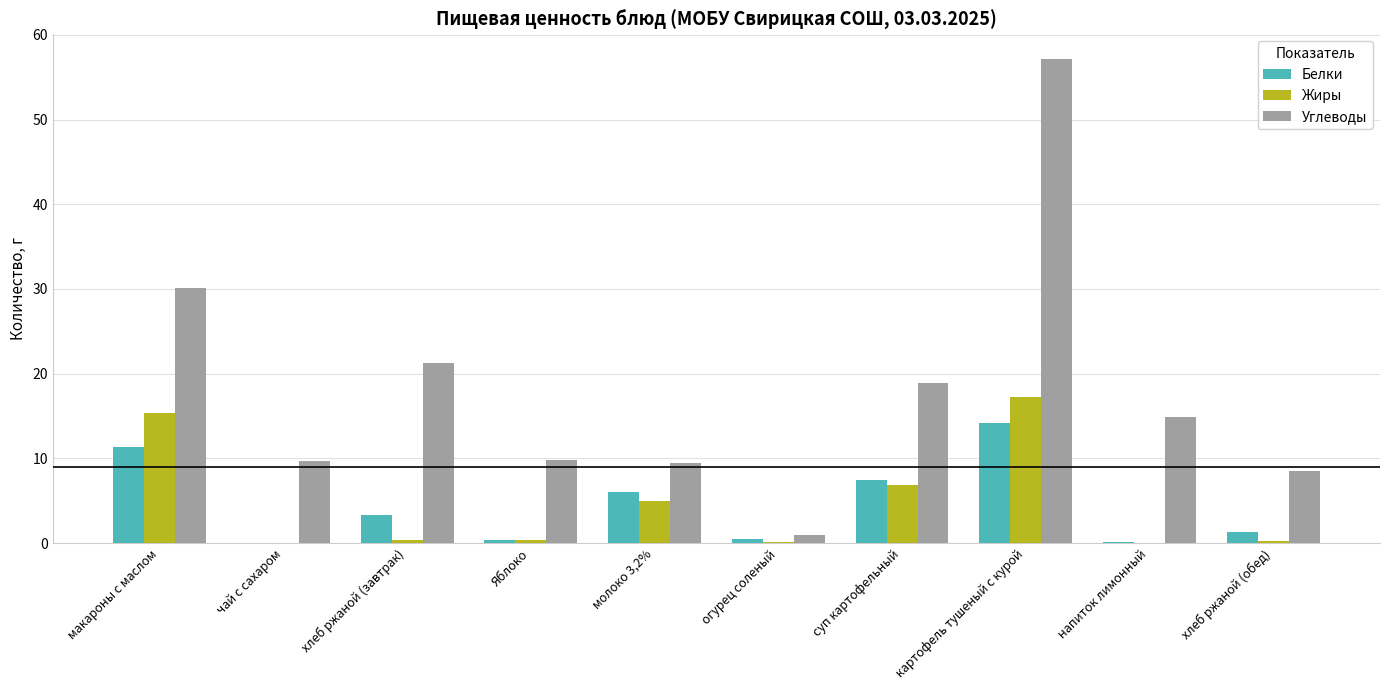

Which series changed the most between макароны с маслом and огурец соленый?

Углеводы